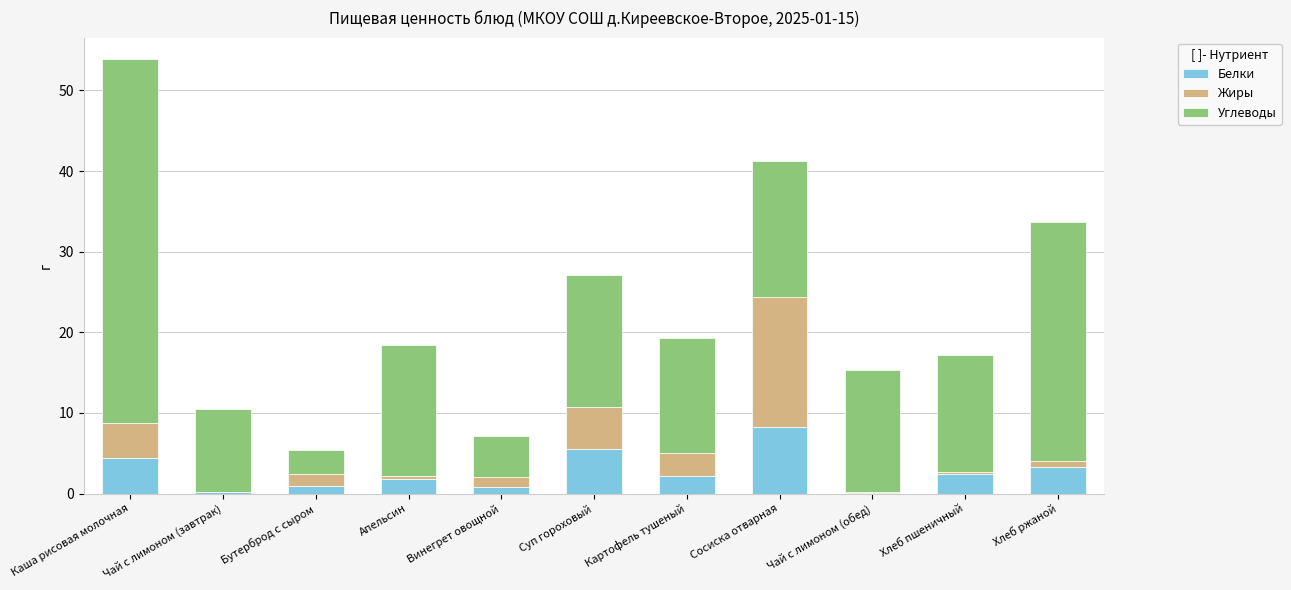

Is it true that Белки equals 7.3 at Суп гороховый?

False